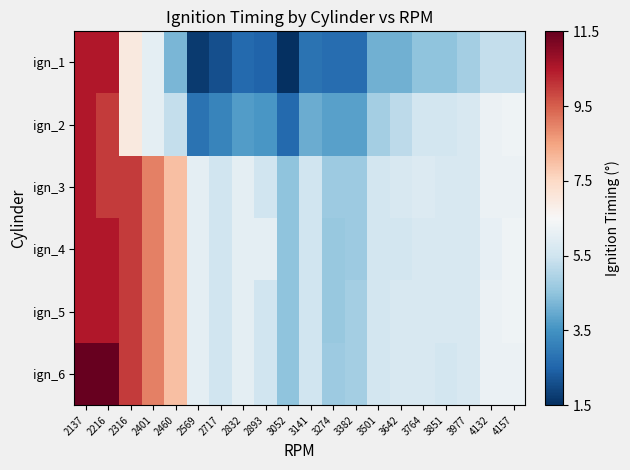

Between 3141 and 3764, which series saw the biggest shift?

ign_1